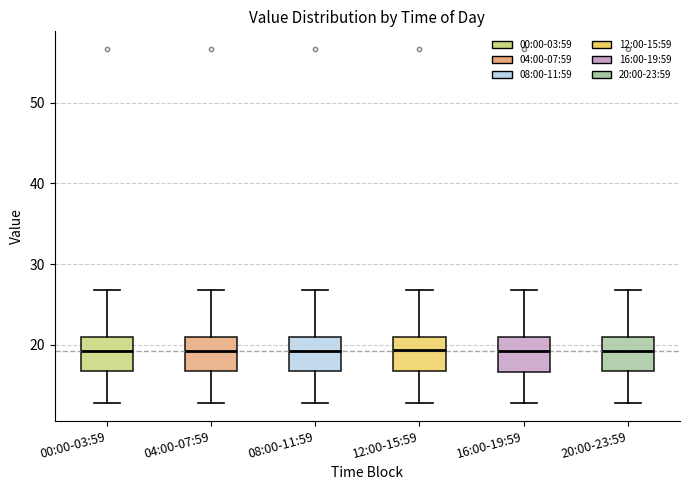

Reading left to right, read every box against the y-axis: the position of its median line, the range the box covers, and the ends of its whiskers. The values are not printed on the chart, so give them approximately, as read against the axis.

00:00-03:59: median 19, box 17 to 21, whiskers 13 to 27
04:00-07:59: median 19, box 17 to 21, whiskers 13 to 27
08:00-11:59: median 19, box 17 to 21, whiskers 13 to 27
12:00-15:59: median 19, box 17 to 21, whiskers 13 to 27
16:00-19:59: median 19, box 17 to 21, whiskers 13 to 27
20:00-23:59: median 19, box 17 to 21, whiskers 13 to 27